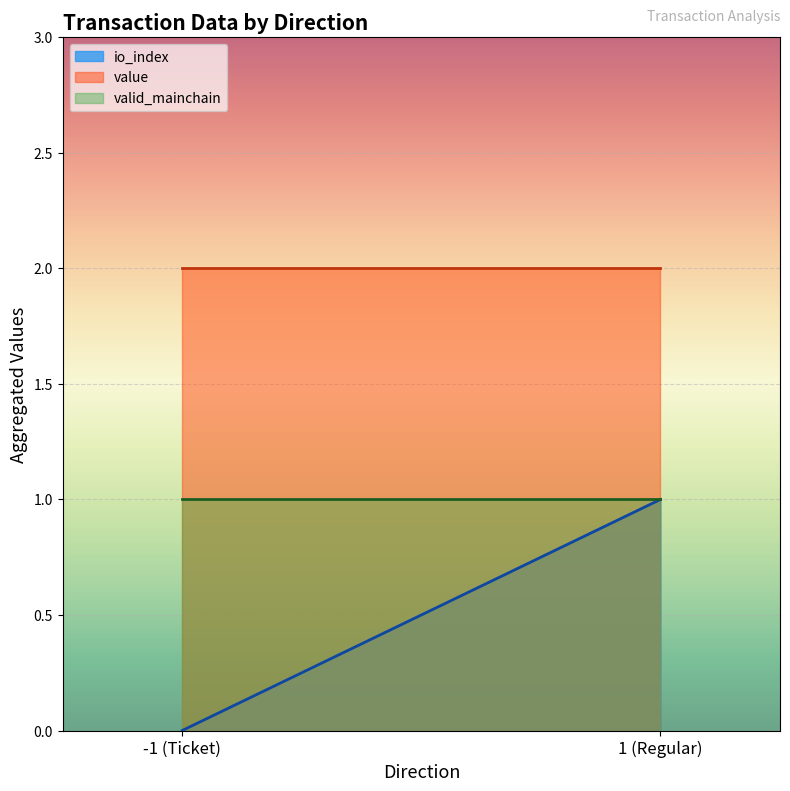

Rank the series by their average value, from lowest to highest.

io_index, valid_mainchain, value